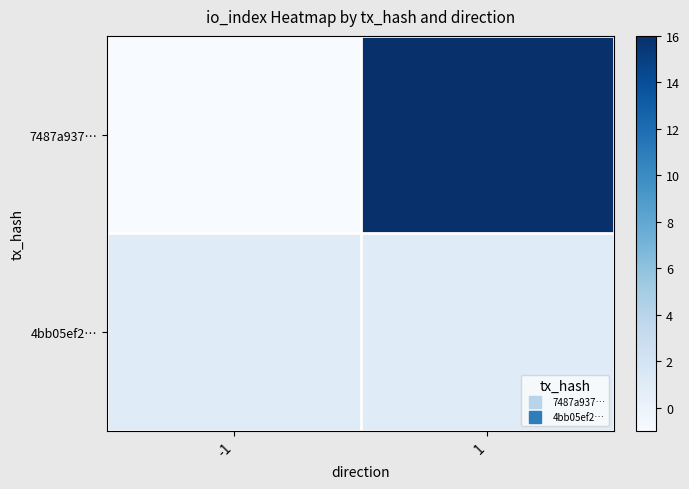

Which series has the largest total across all categories?

7487a937…